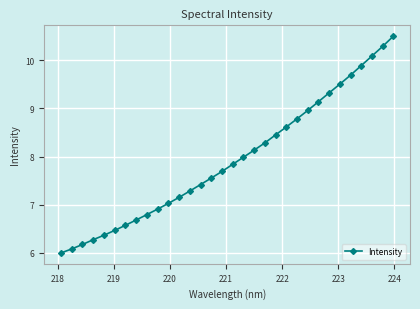

What is the difference between the second highest and second lowest values?

4.2